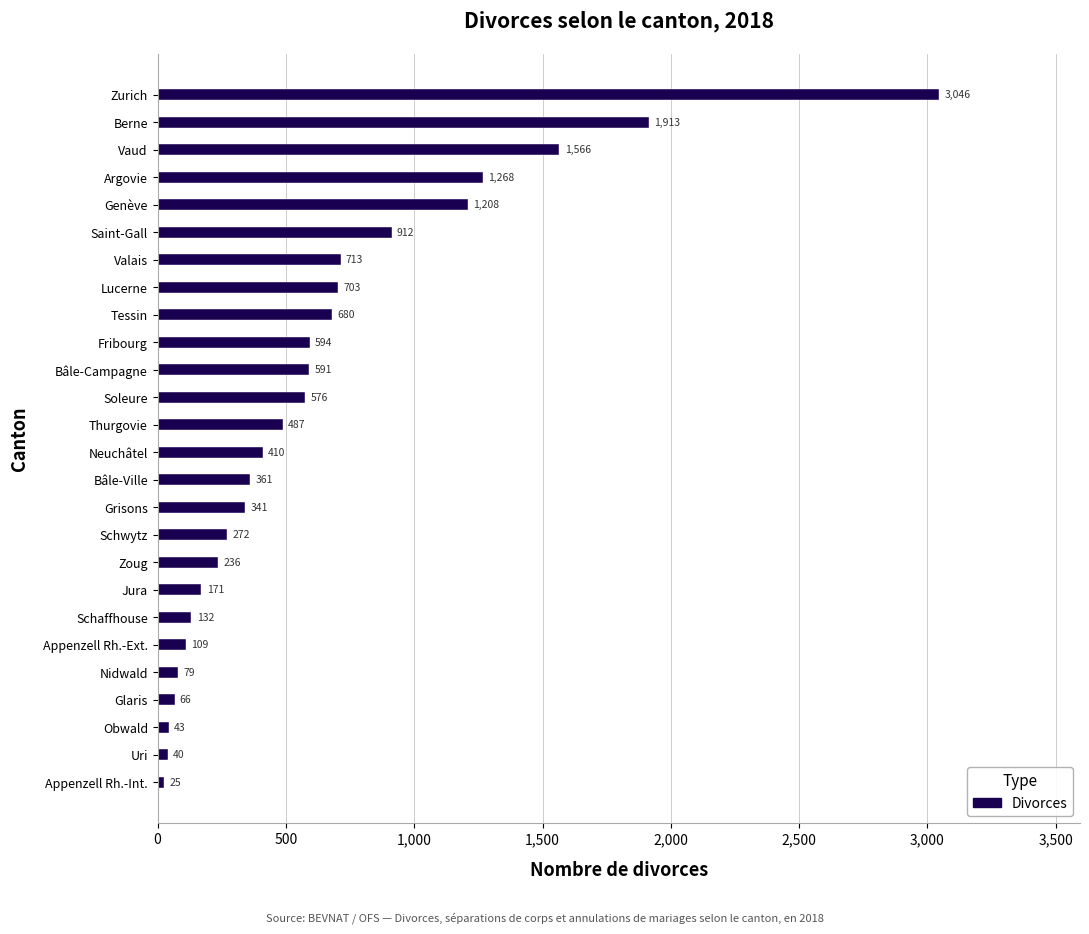

How many bars are there in total?

26